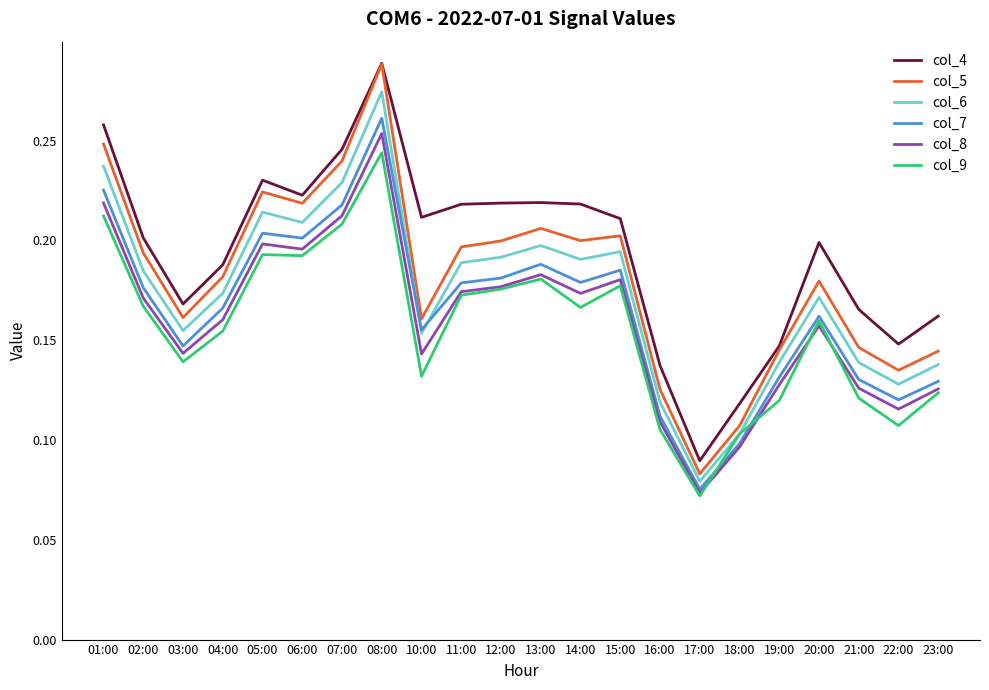

At which label does col_9 reach its peak?

08:00